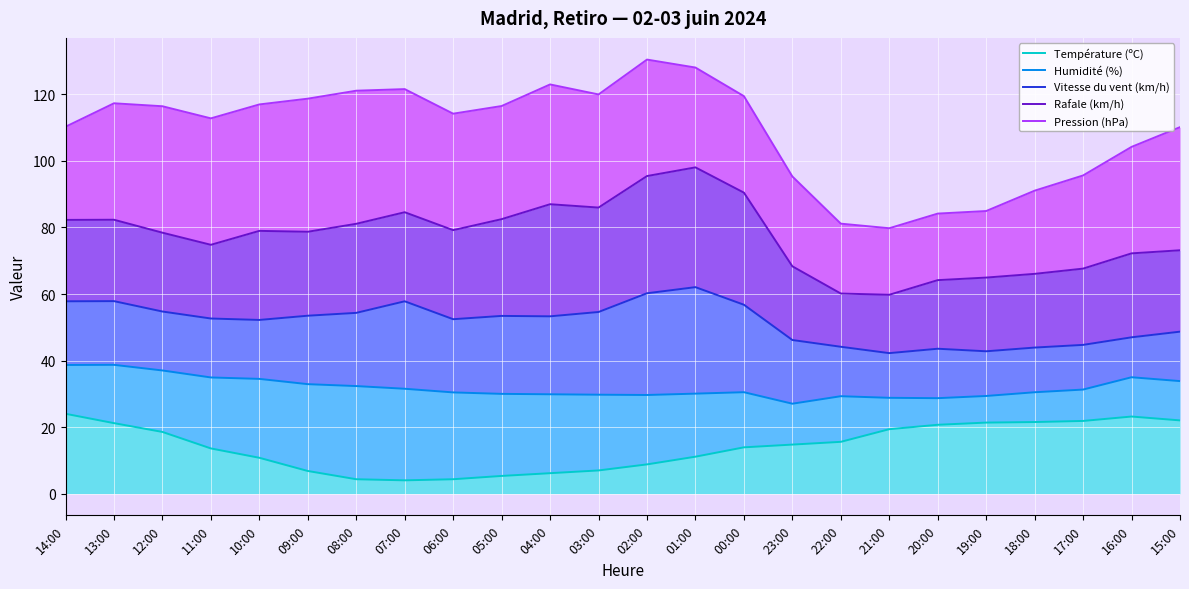

What is the value of the Température (ºC) point at the 17th from the left?

15.6